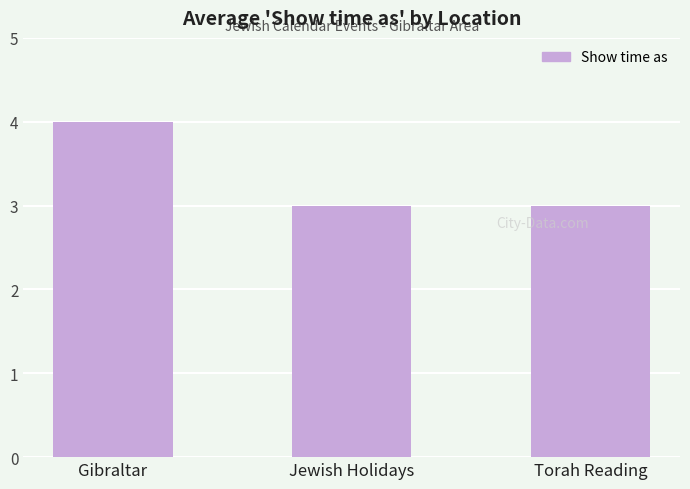

Count the number of categories in the chart.

3